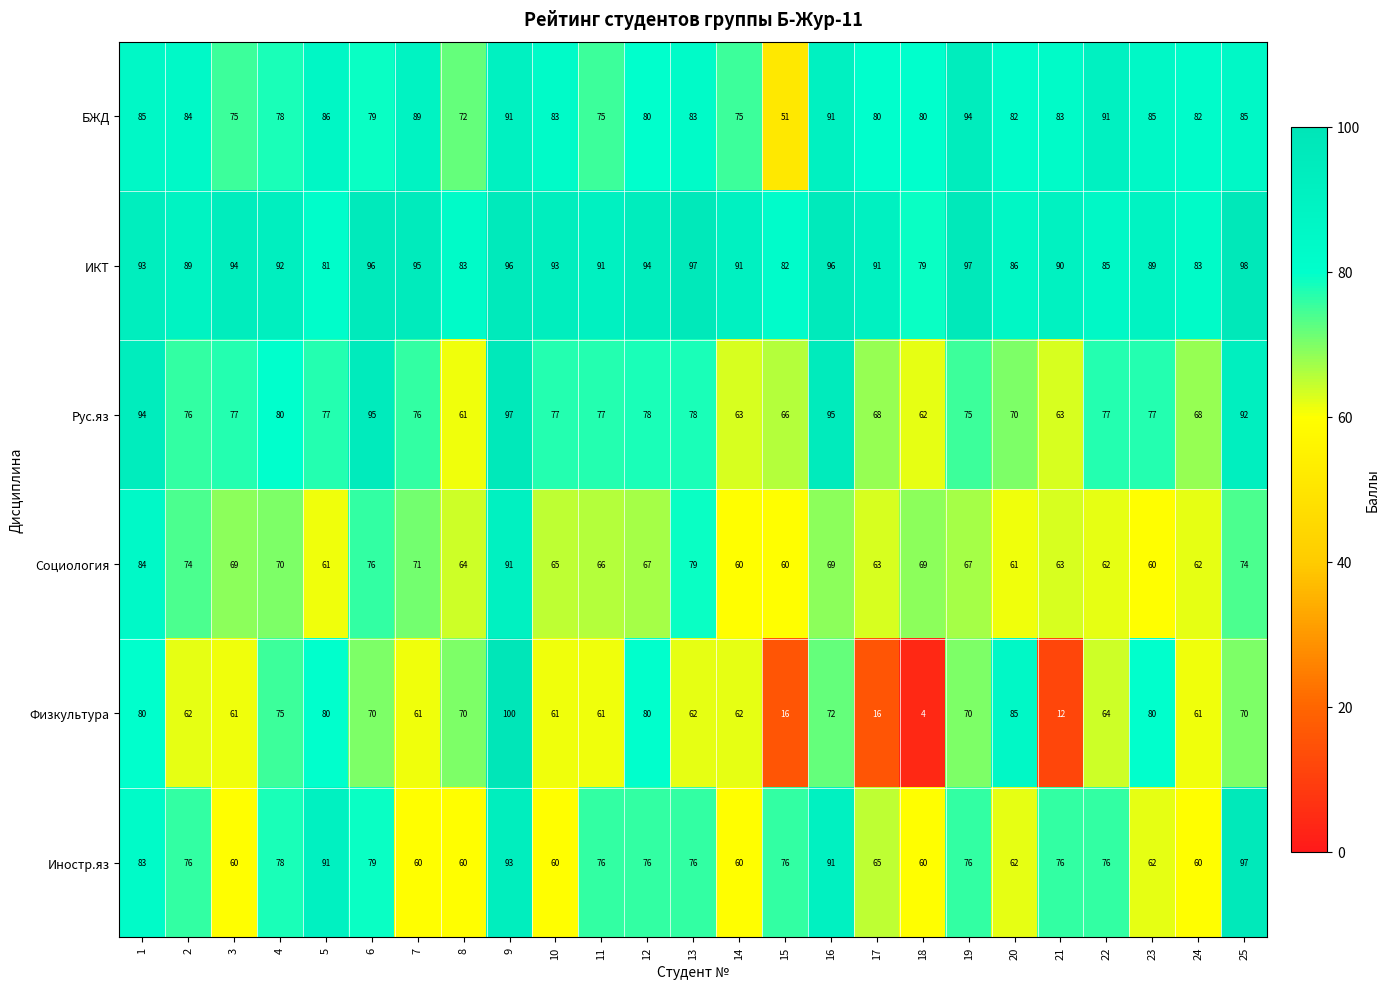

Read the Социология value at 21, to the nearest 5.

65